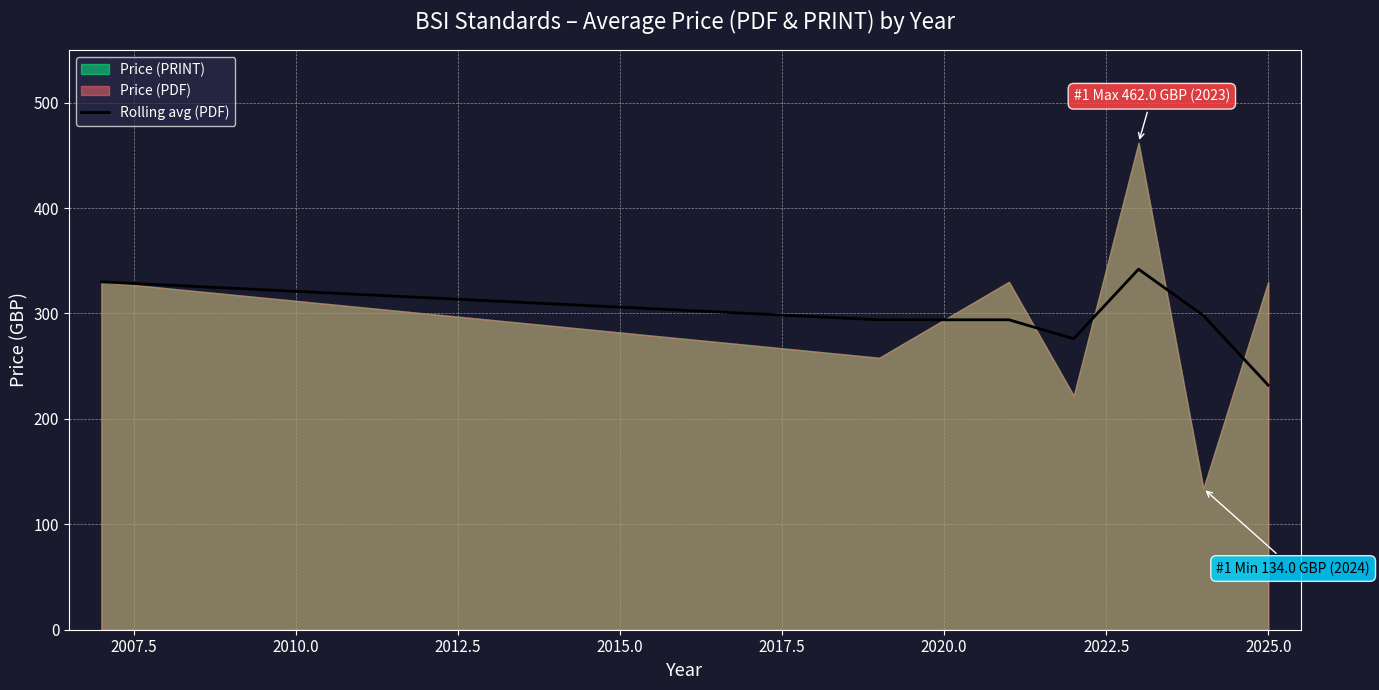

What is the minimum value for Rolling avg (PDF)?

232